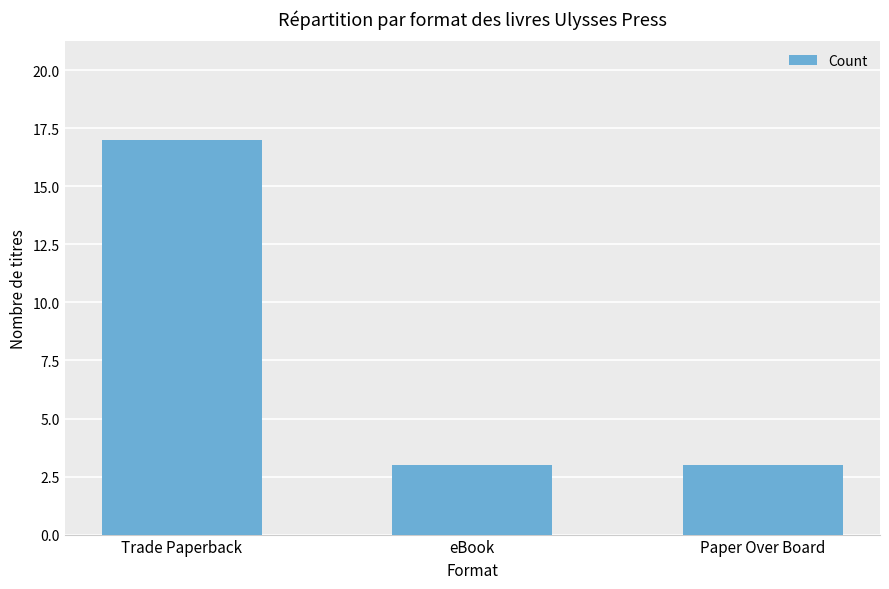

Between Paper Over Board and Trade Paperback, which is larger?

Trade Paperback